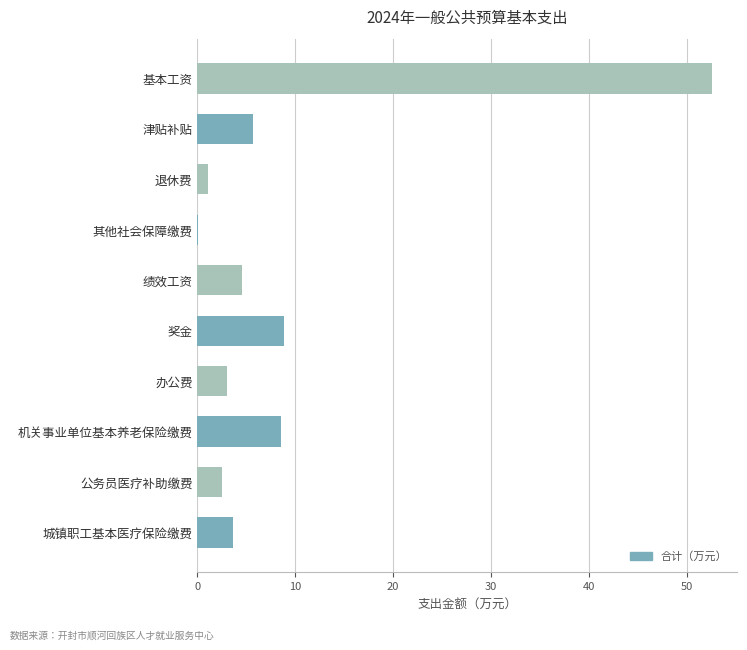

What is the average value?

9.1